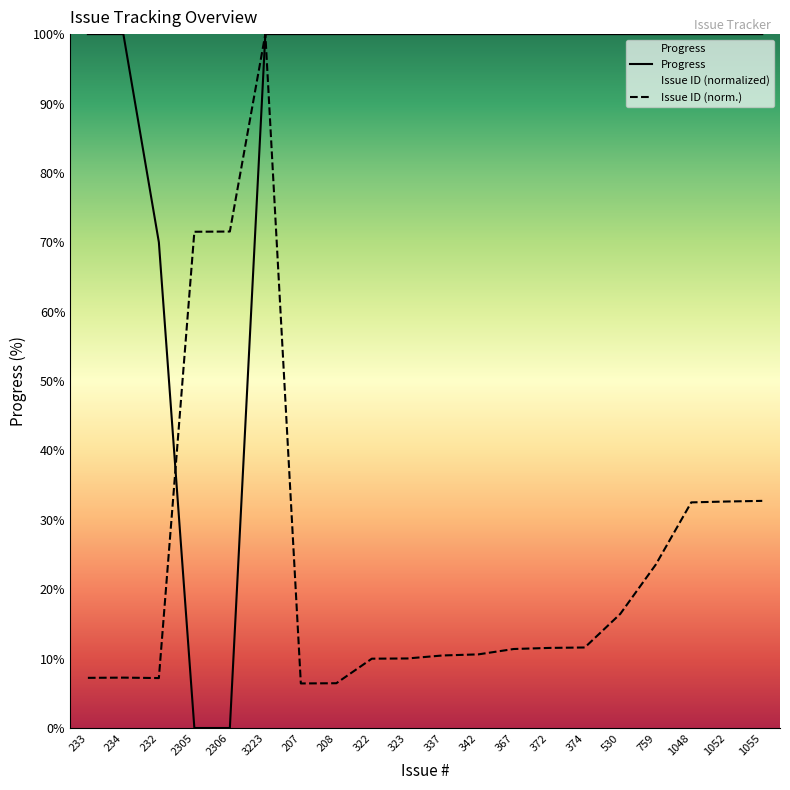

How many times do Issue ID and Progress cross each other?

1